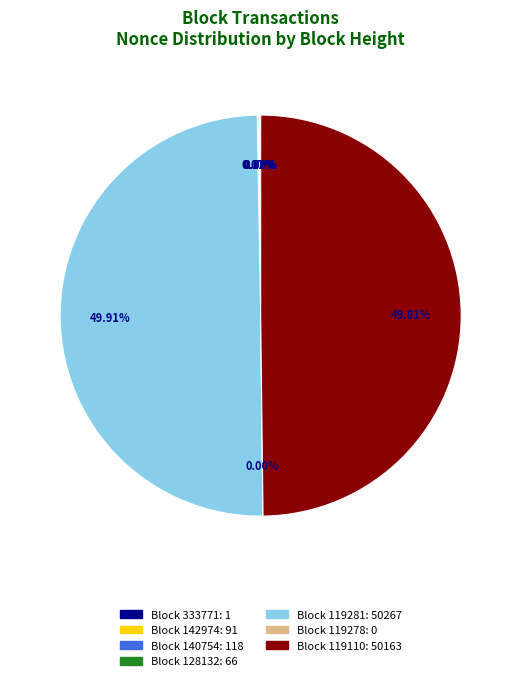

The 142974 slice represents 0% of the pie. True or false?

True